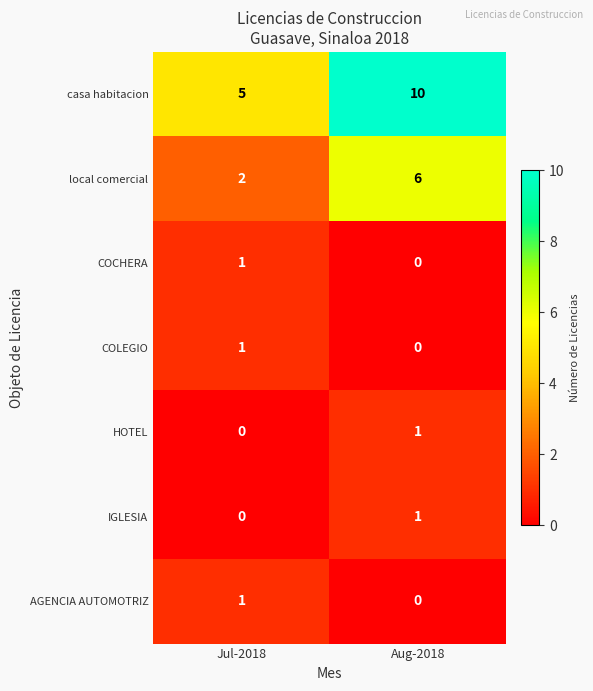

Which series changed the most between Jul-2018 and Aug-2018?

casa habitacion